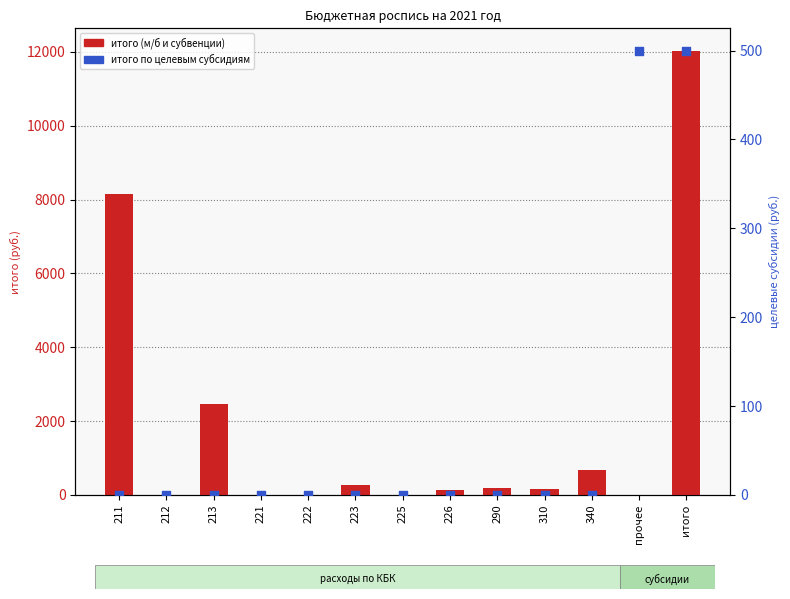

Which series has the widest spread of Y values?

итого (м/б и субвенции)